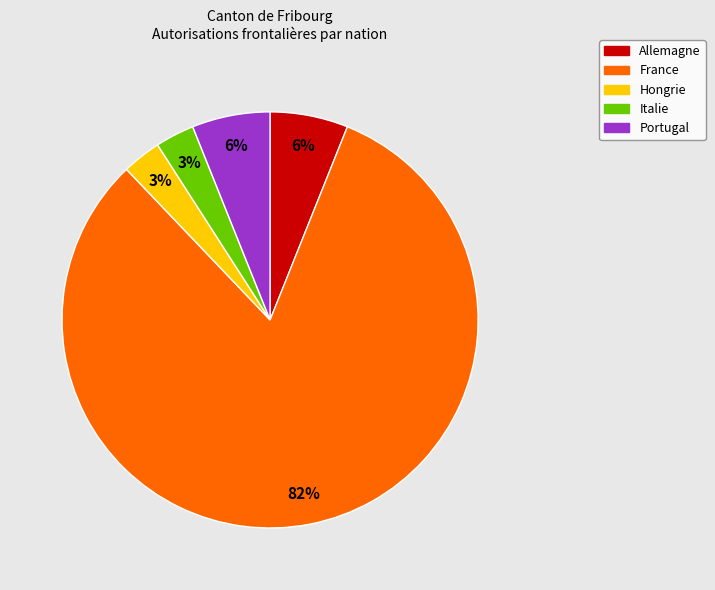

Between Italie and Portugal, which is larger?

Portugal